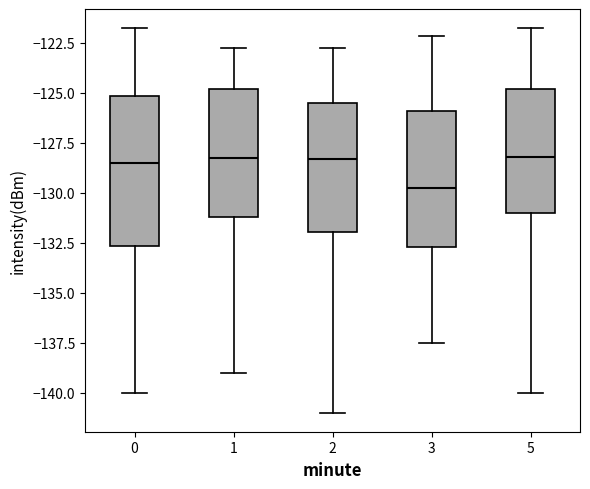

Where is the upper edge of the box at x = 2 on the y-axis? The values are not printed on the chart, so give them approximately, as read against the axis.

-125.5